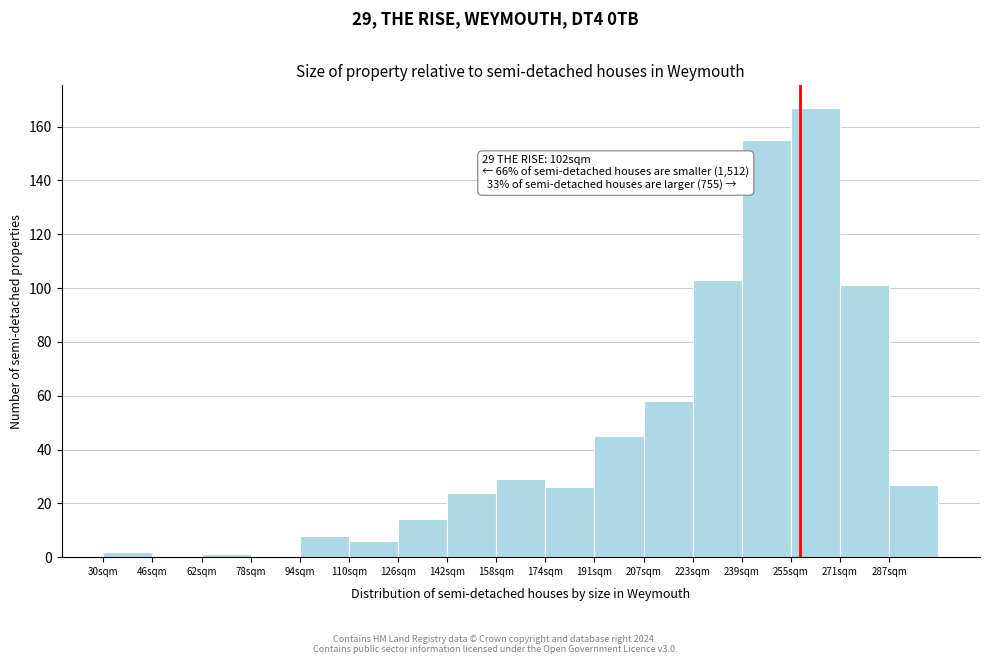

Reading left to right, transcribe all the data shown in this chart.

30sqm=2	46sqm=0	62sqm=1	78sqm=0	94sqm=8	110sqm=6	126sqm=14	142sqm=24	158sqm=29	174sqm=26	191sqm=45	207sqm=58	223sqm=103	239sqm=155	255sqm=167	271sqm=101	287sqm=27